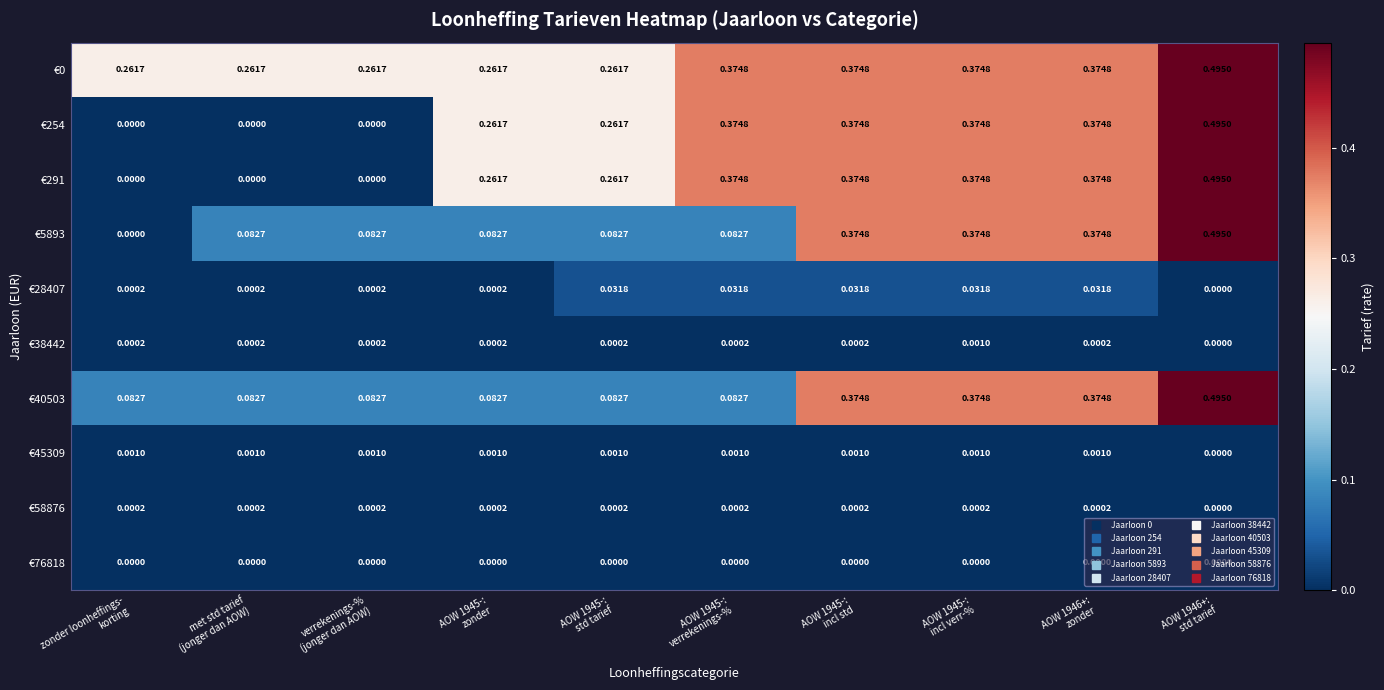

At which category is the sum across all series the highest?

AOW 1946+:
std tarief